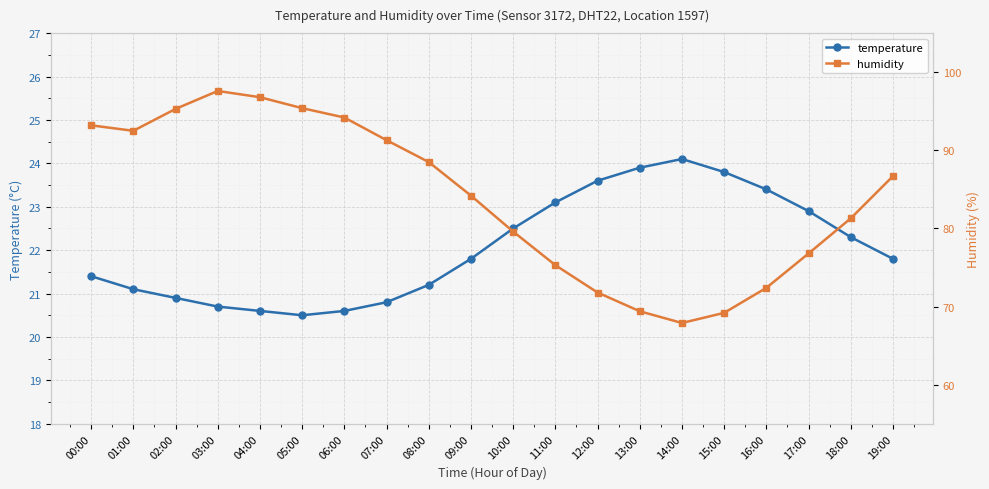

True or false: humidity has a value of 92.5 at 01:00.

True